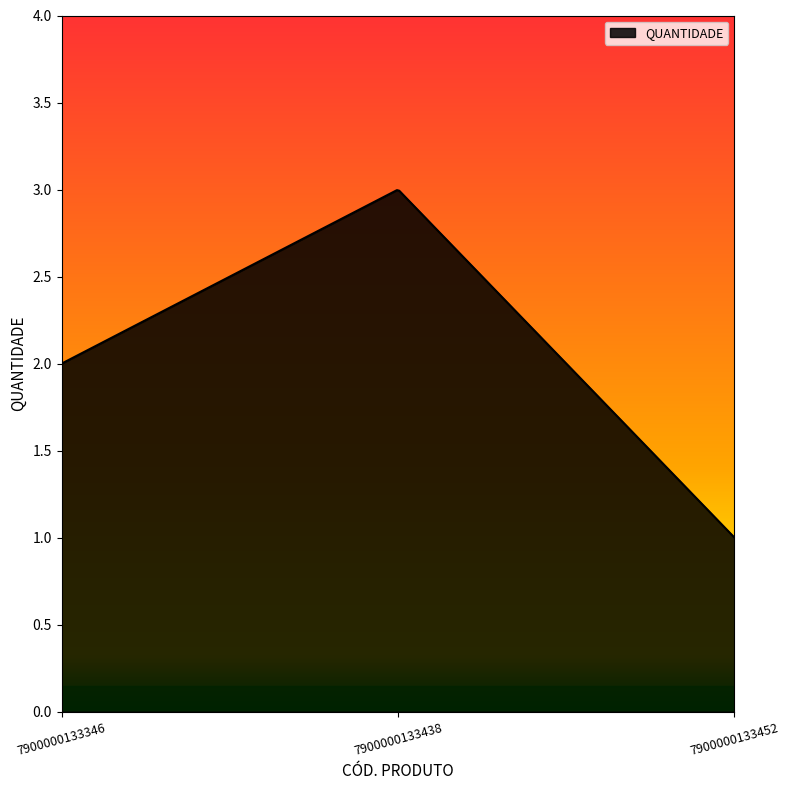

What is the difference between the maximum and minimum values?

2